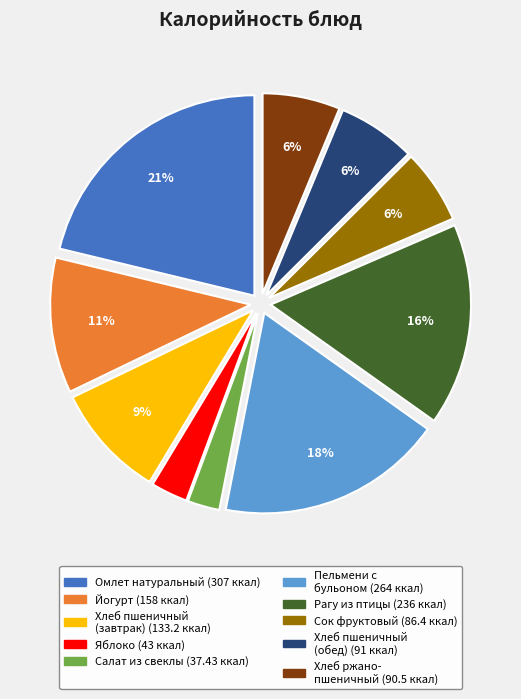

To the nearest percent, what is the average slice percentage?

10%